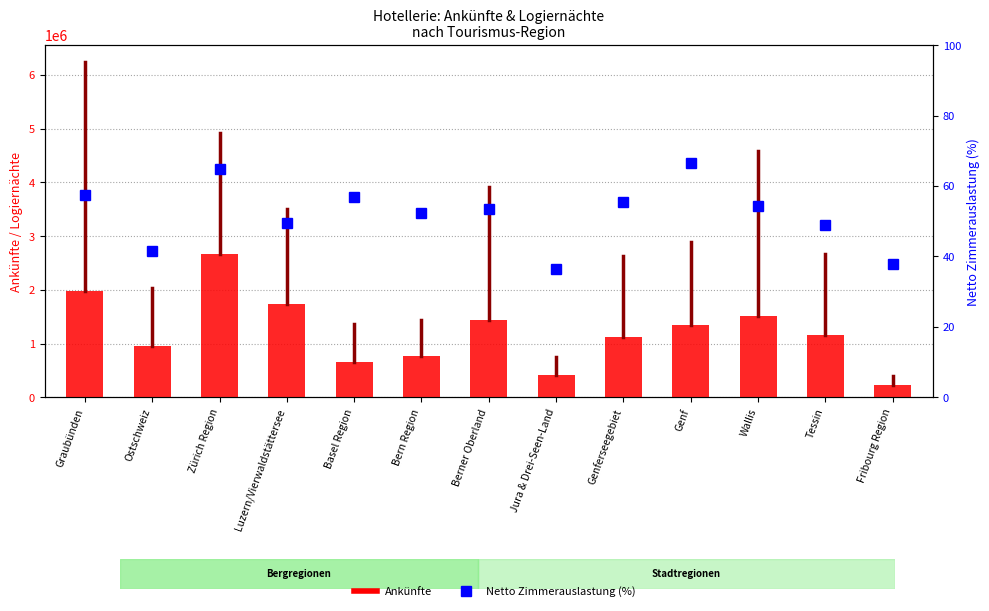

Reading right to left, extract all data points from this chart.

Ankünfte: 239342.0	1167837.0	1518182.0	1348991.0	1114054.0	410726.0	1438948.0	765711.0	663817.0	1743711.0	2667831.0	946324.0	1971903.0
Netto Zimmerauslastung (%): 37.9	49.0	54.3	66.4	55.5	36.6	53.4	52.5	56.9	49.5	64.9	41.5	57.6